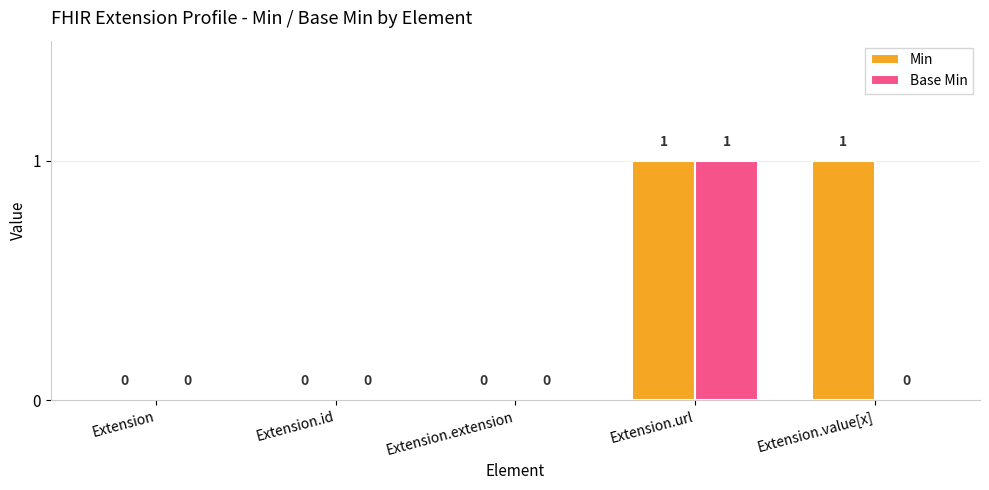

Is it true that Base Min equals 0 at Extension?

True